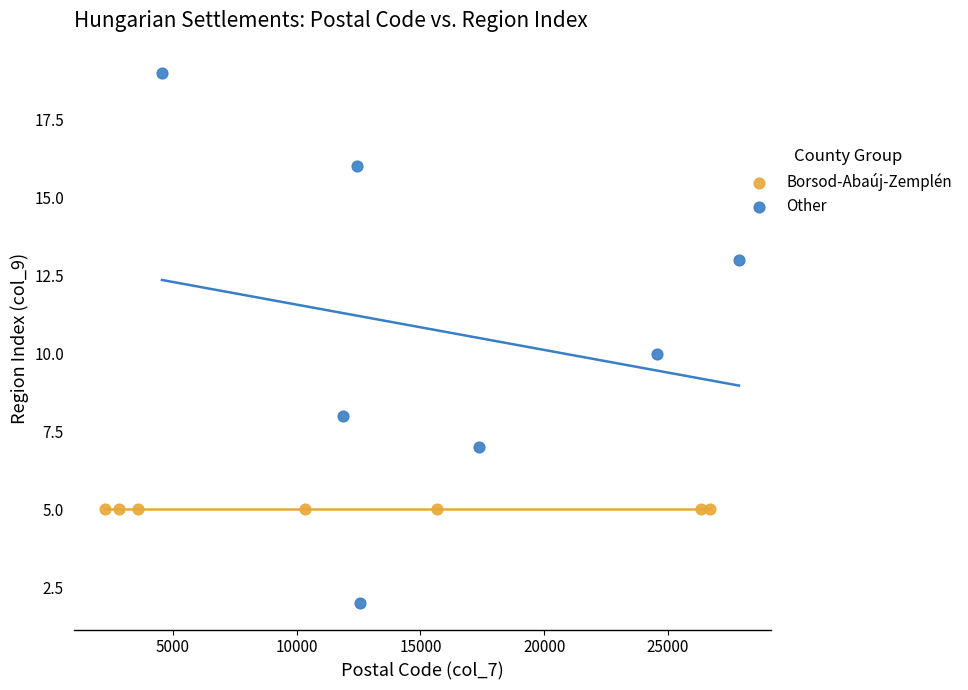

Which series contains the highest Y value?

Other